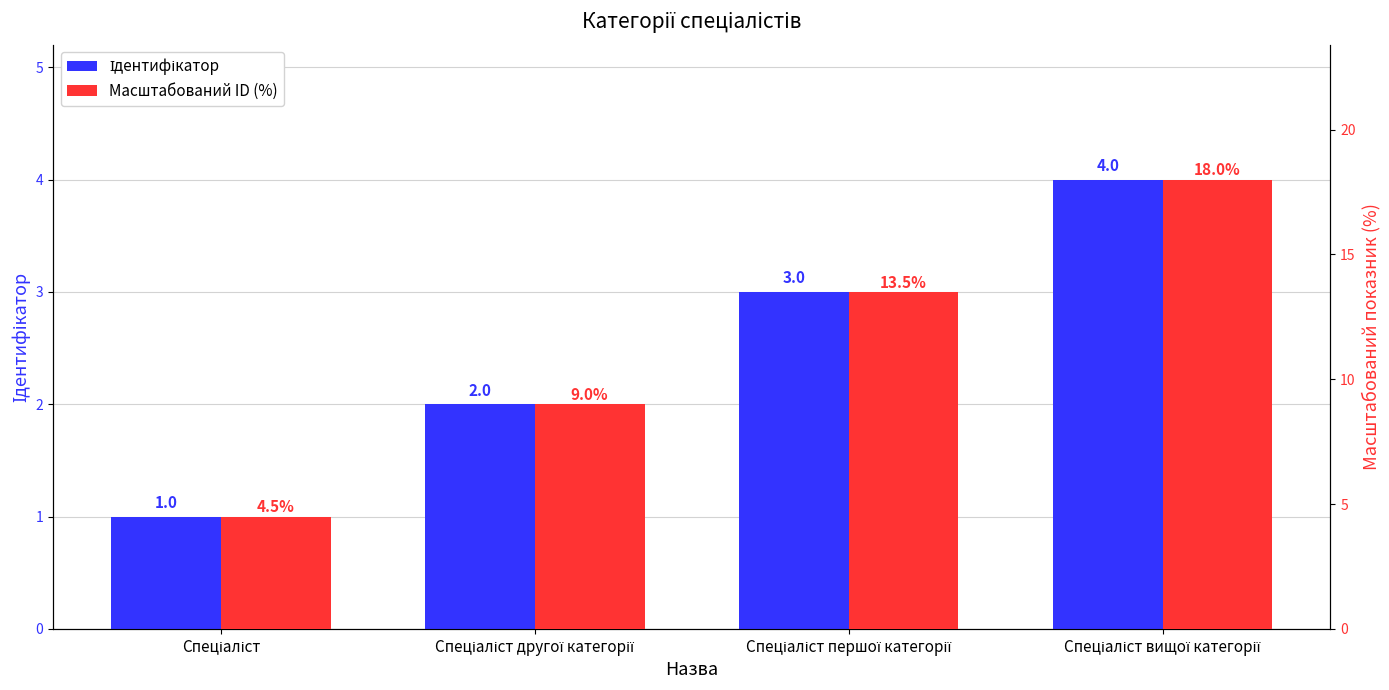

What is the label of the 2nd bar from the left?

Спеціаліст другої категорії